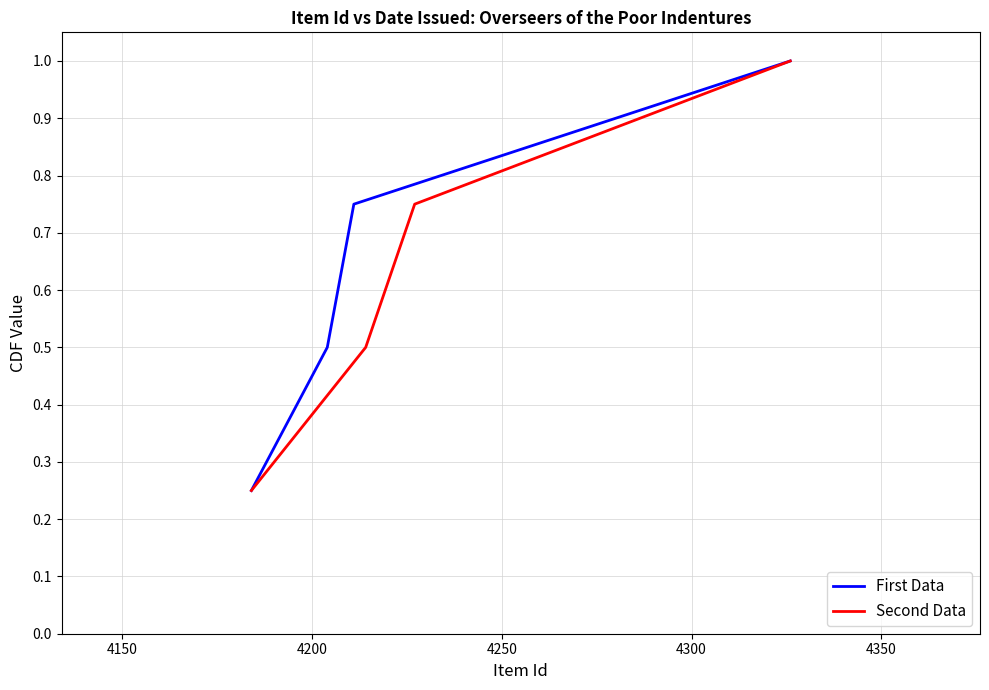

At how many categories does at least one series exceed 0?

4